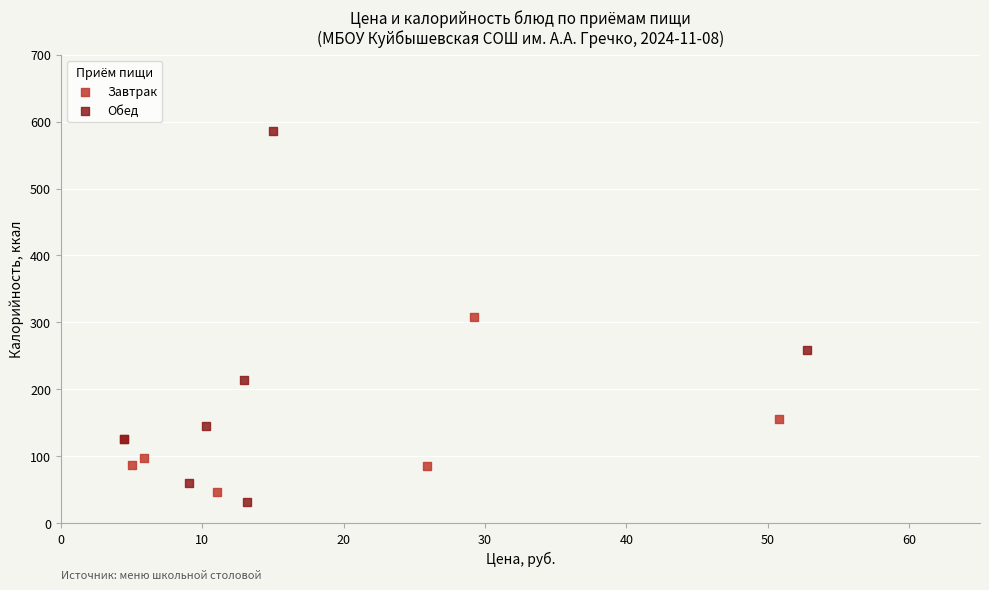

Which series has the widest spread of Y values?

Обед